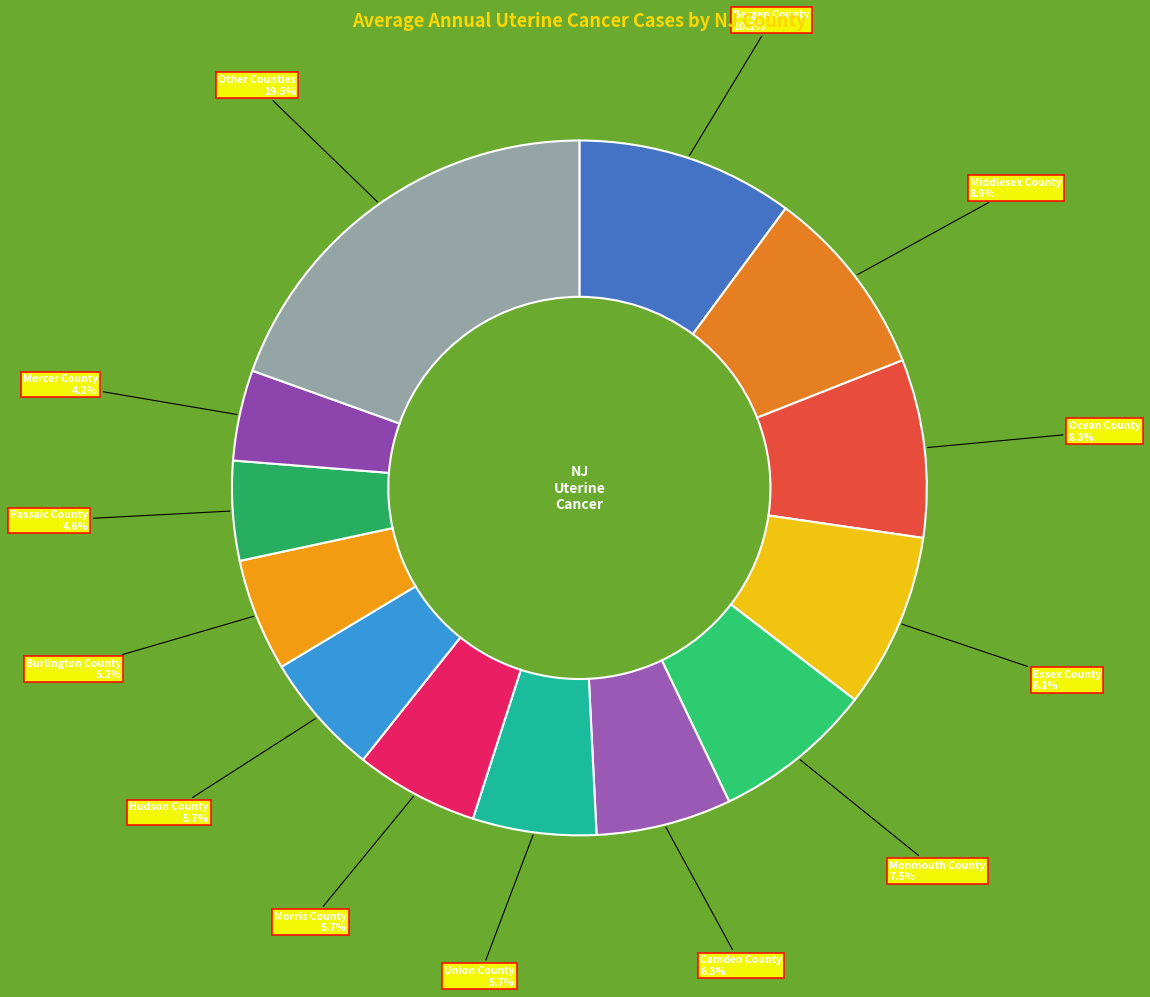

How many slices are in this pie chart?

13